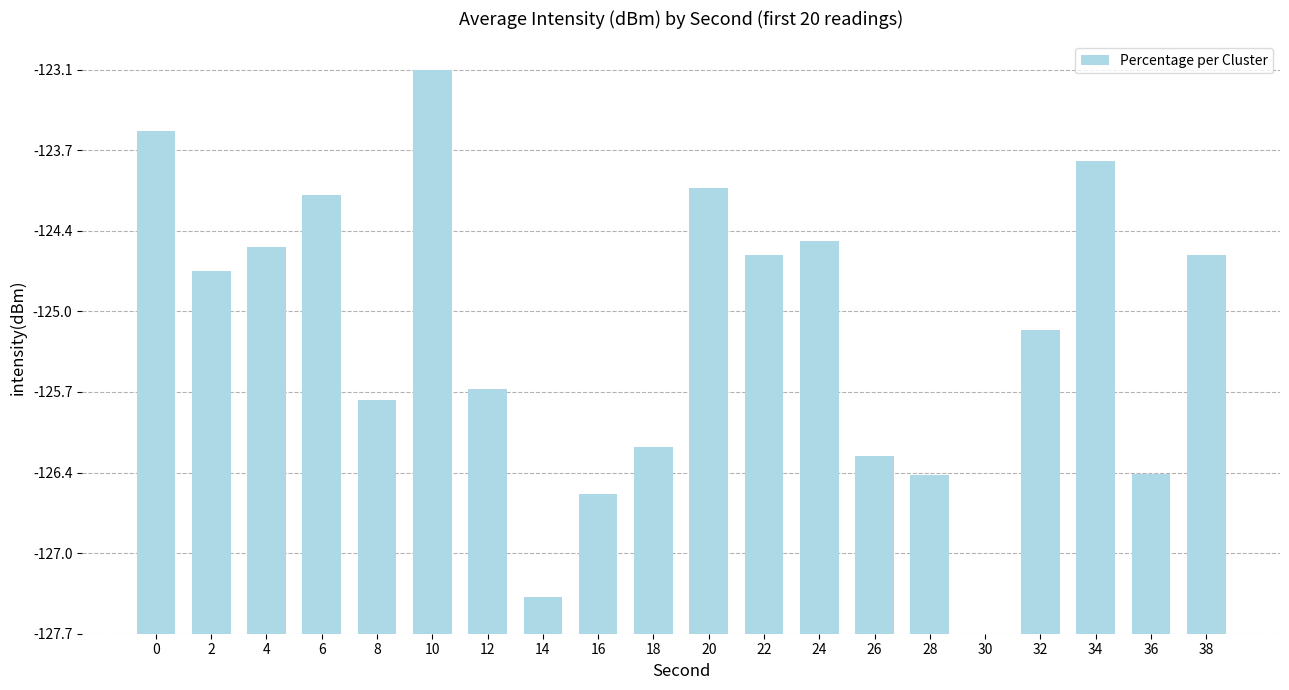

How many bars are there in total?

20